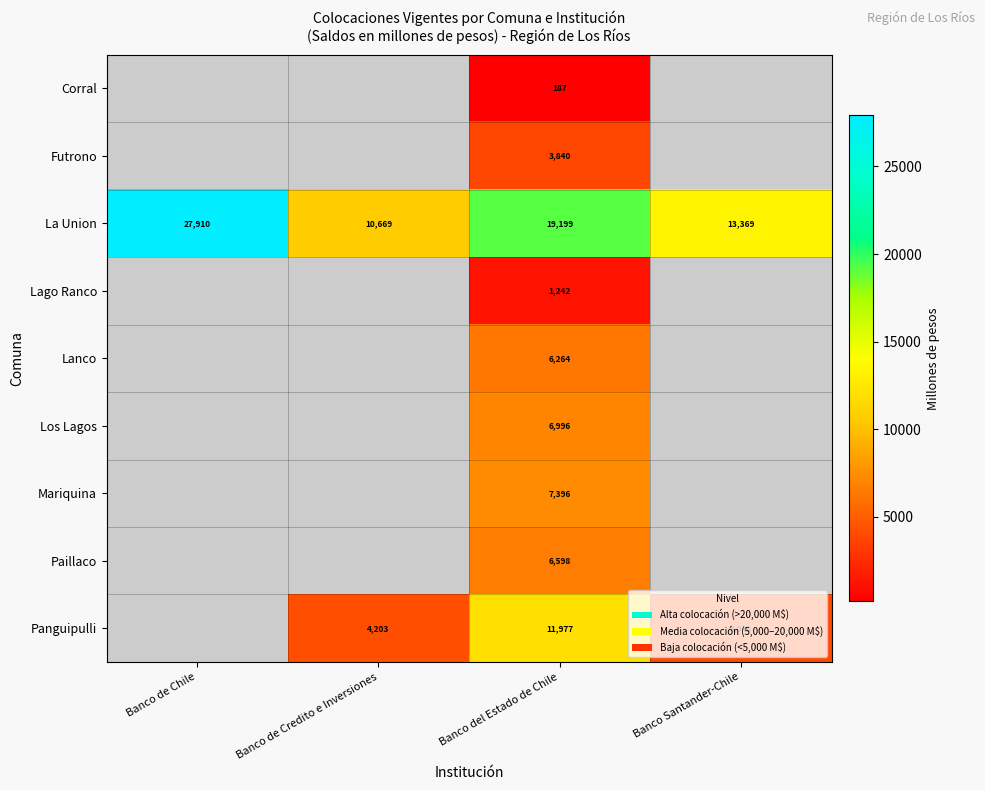

What is the difference between the highest and lowest values at Banco del Estado de Chile?

19012